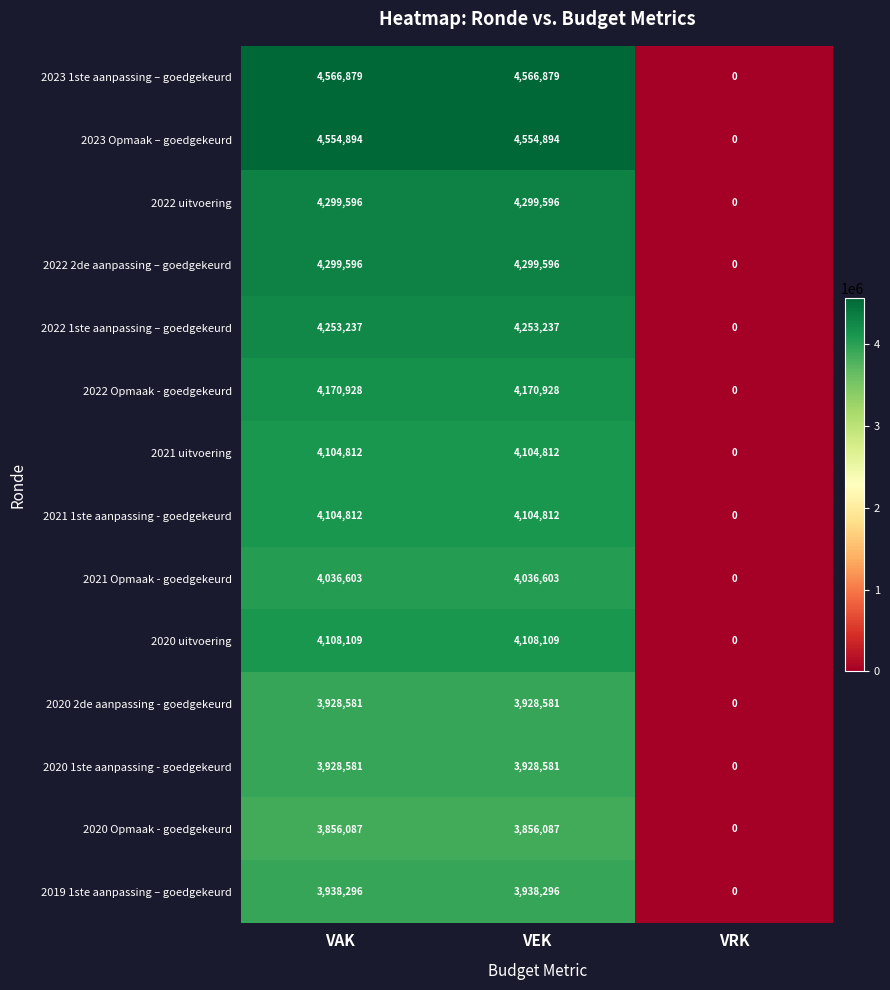

True or false: 2022 Opmaak - goedgekeurd has a value of 0 at VRK.

True